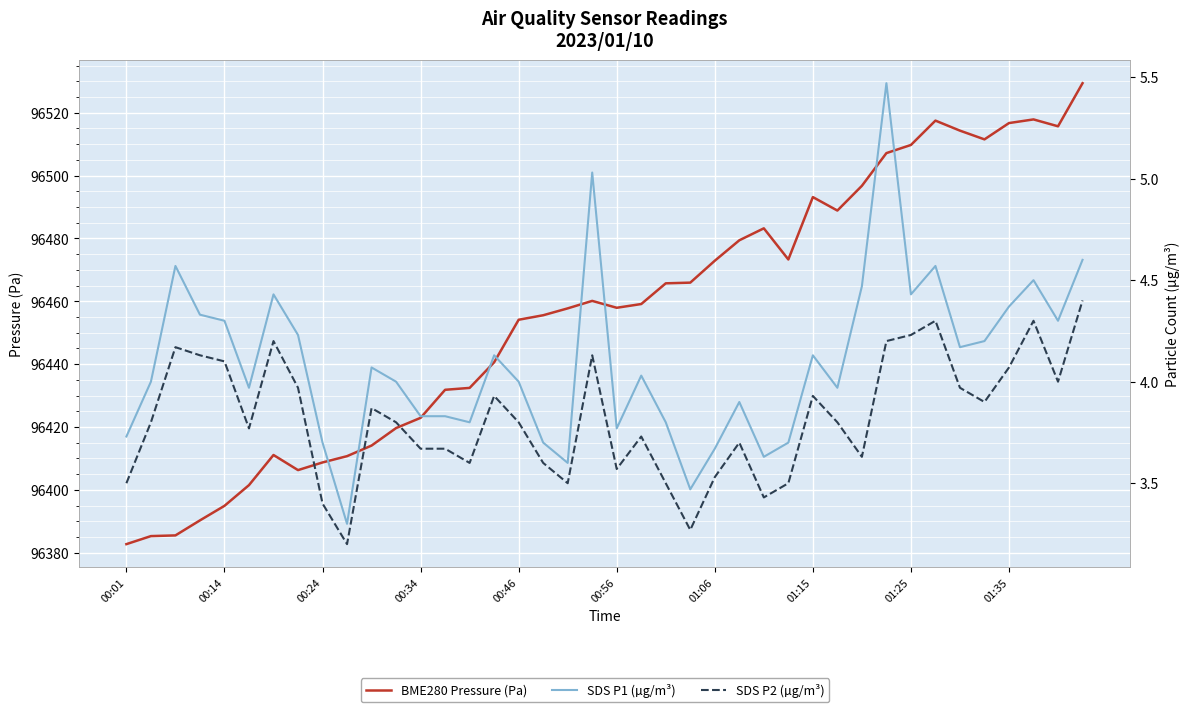

What is the label of the 30th point from the right?

10